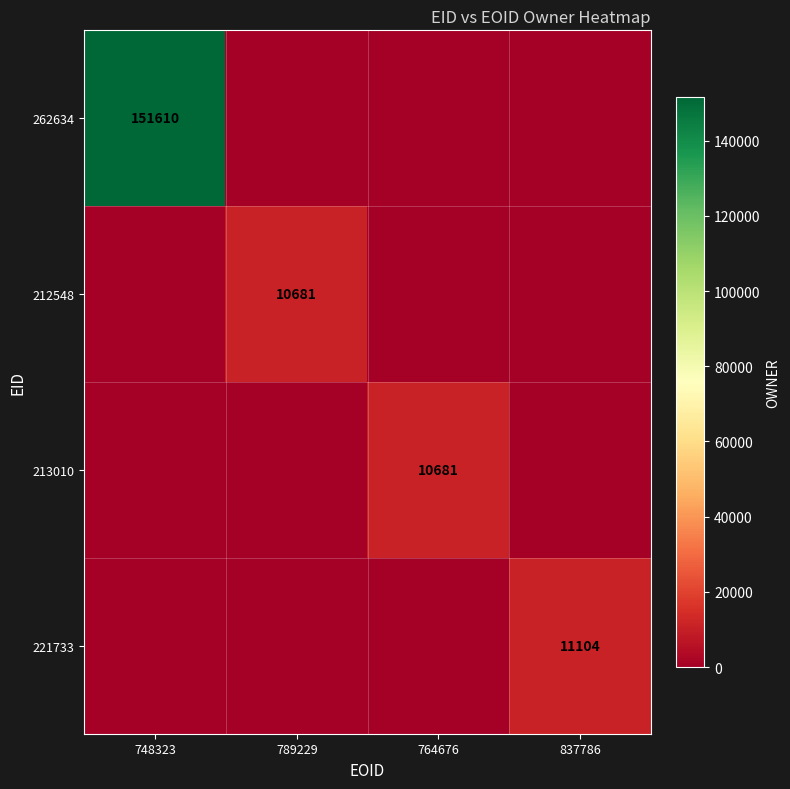

The value of 213010 at 764676 is 10681. True or false?

True